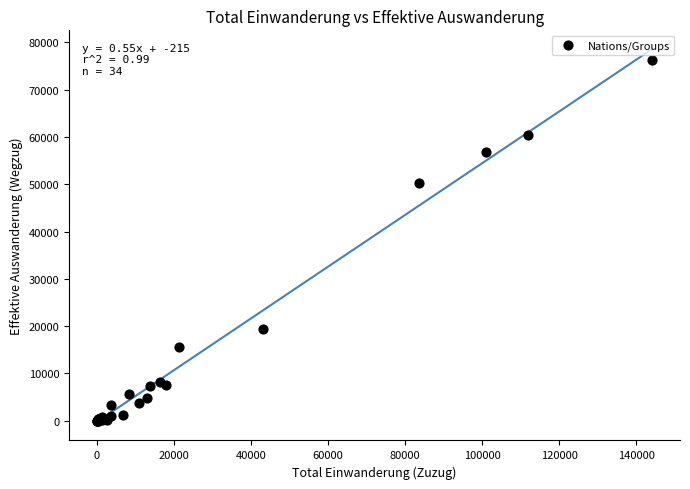

What Y value in the scatter plot is closest to 38093?

50290